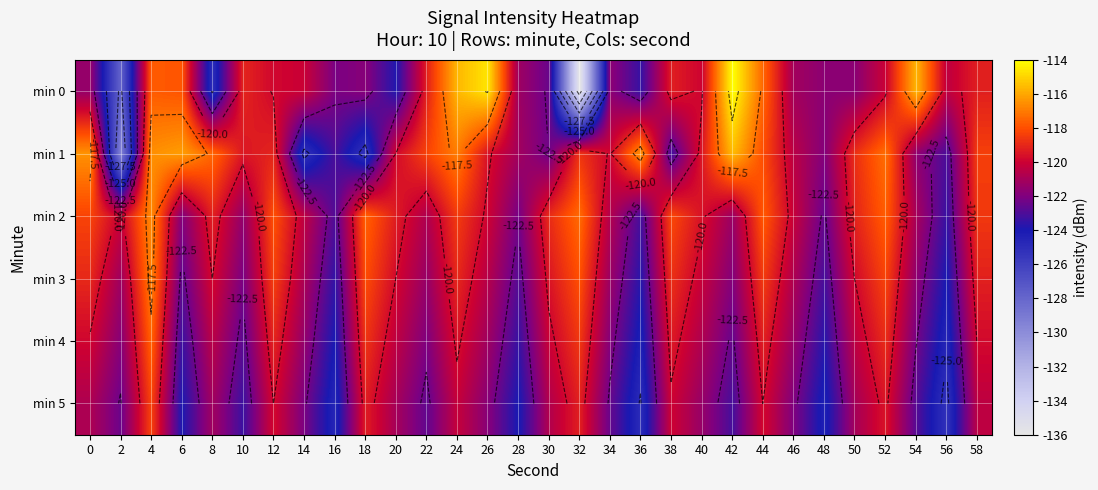

What is the sum of the min 3 values at 10 and 40?

-242.7